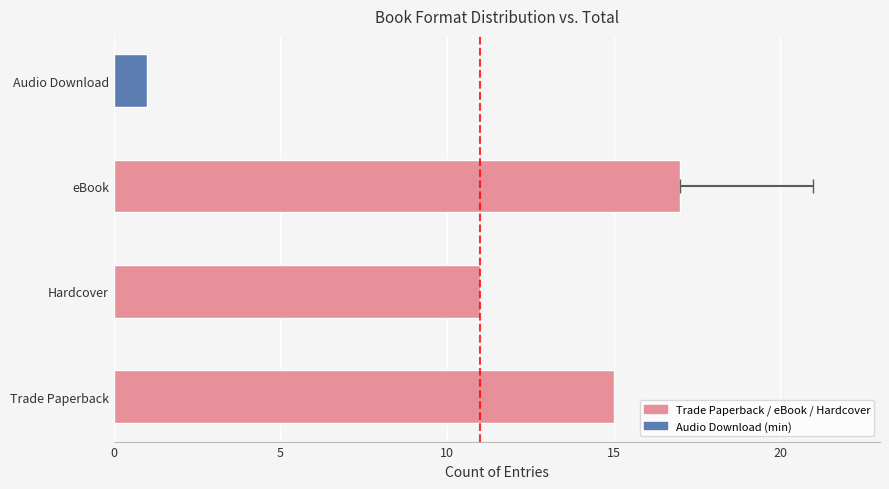

What is the change in value from Trade Paperback to eBook?

+2